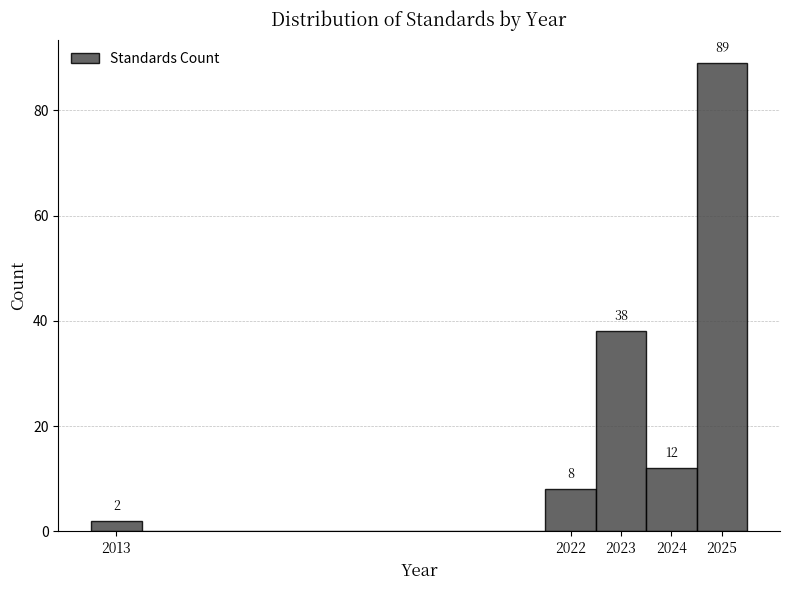

Over which range of the x-axis is the bar tallest?

2024.5 to 2025.5